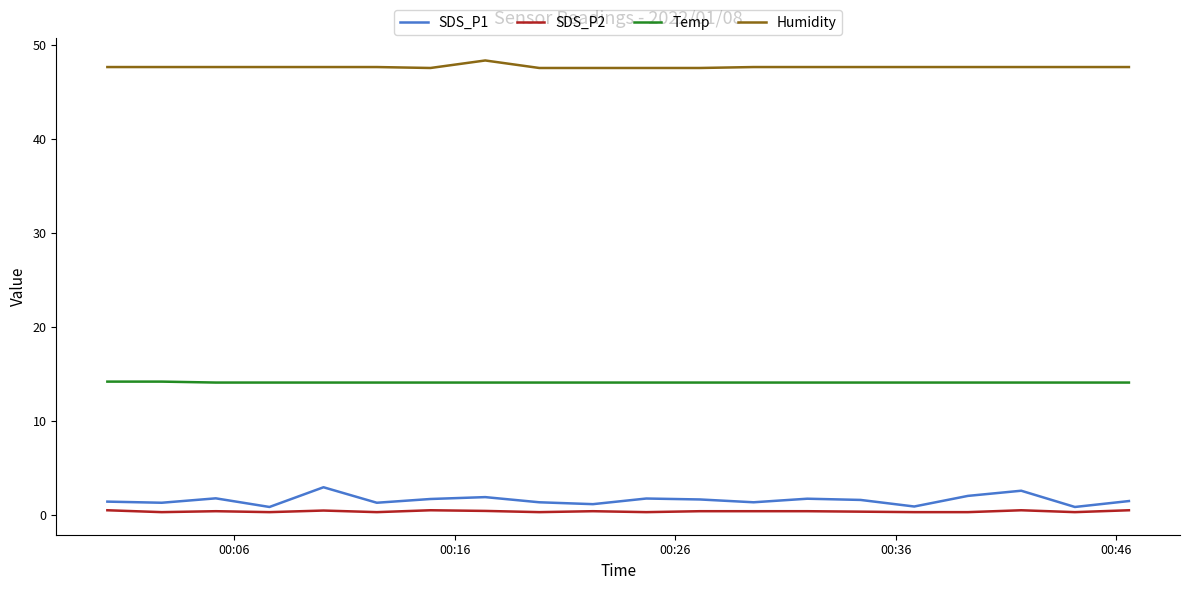

Which series has the largest total across all categories?

Humidity